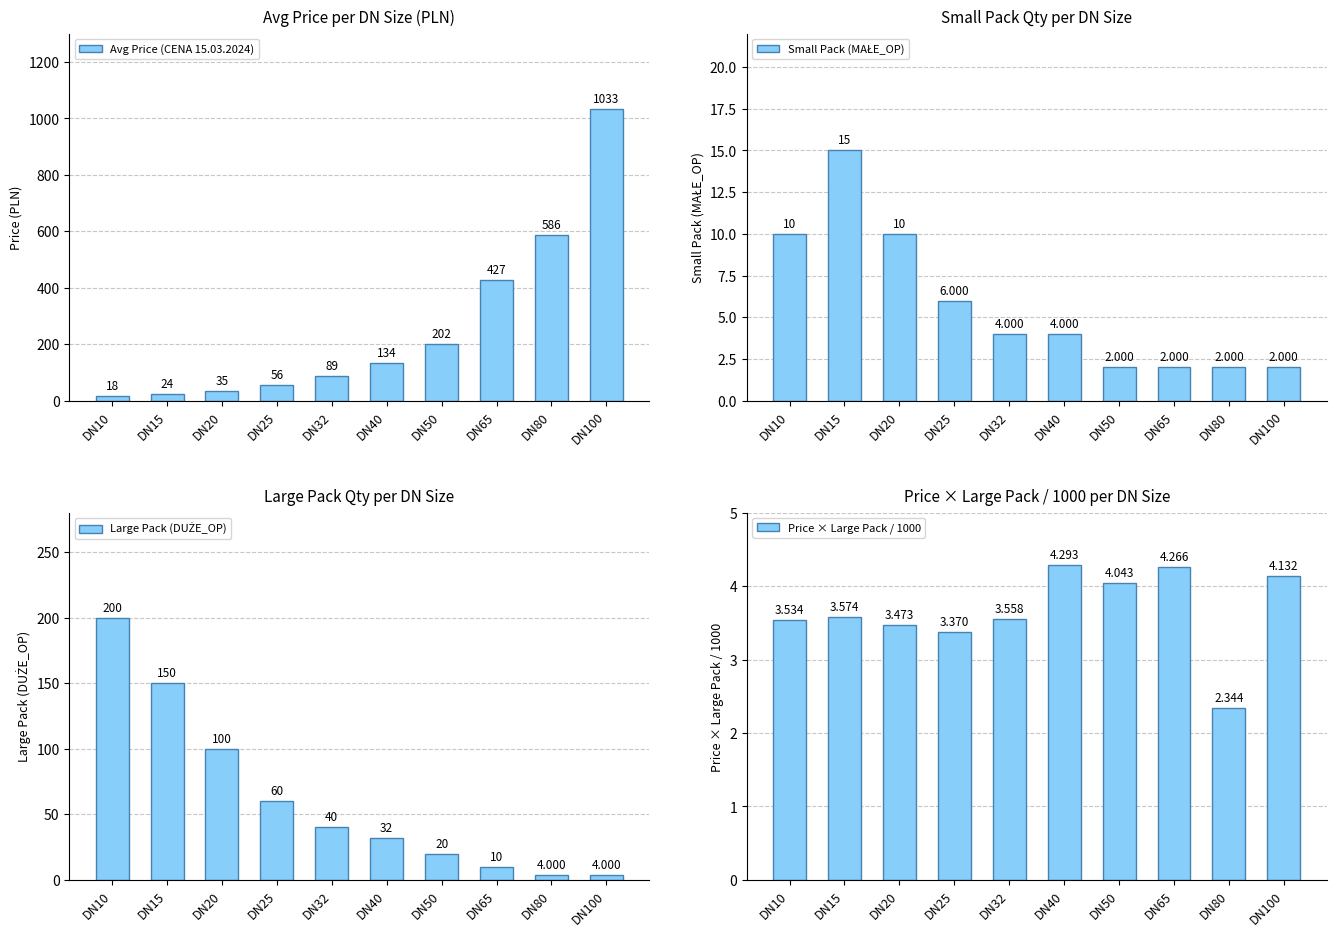

At how many categories does at least one series exceed 292?

3